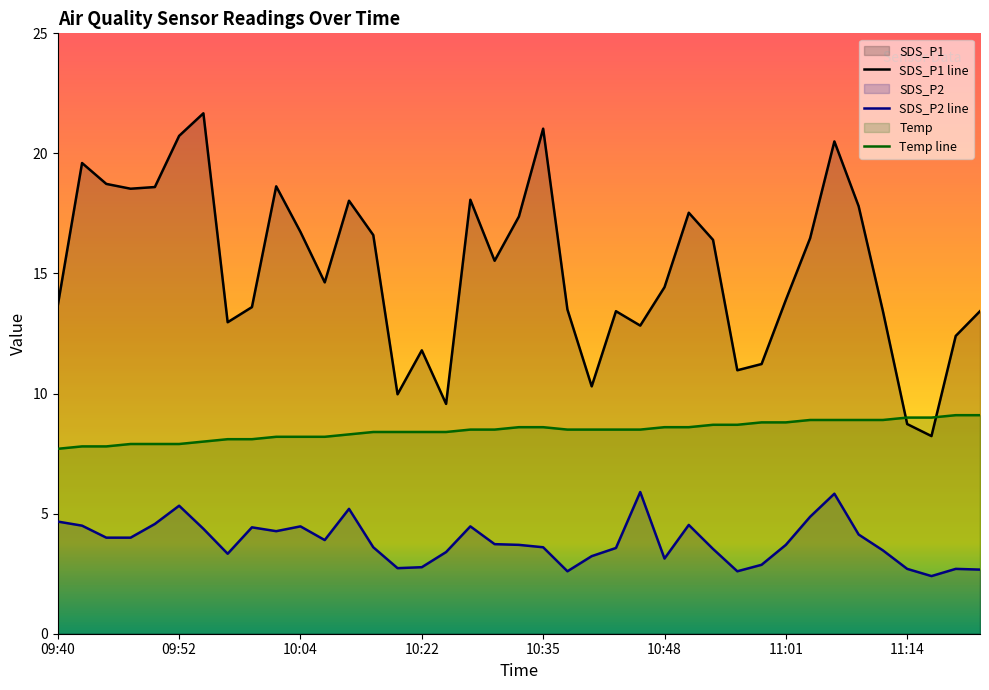

What is the label of the 10th point from the right?

10:58